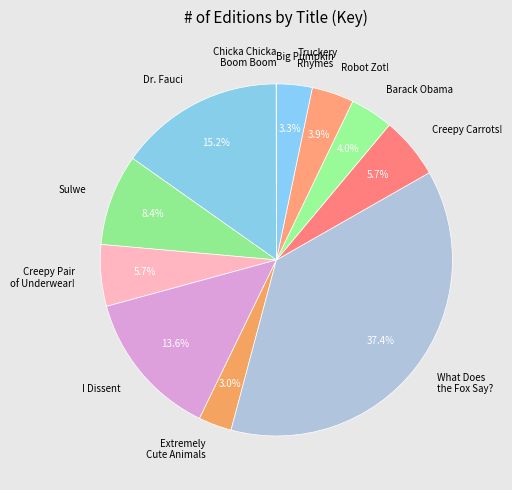

How much of the chart is everything except Creepy Carrots!?

94.3%